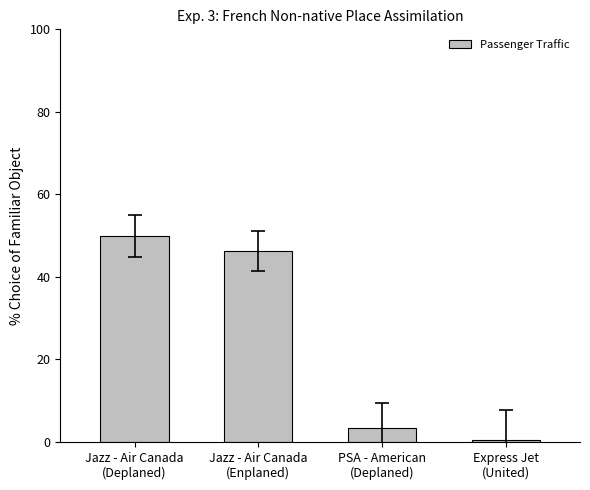

List the labels in order of value, smallest first.

Express Jet
(United), PSA - American
(Deplaned), Jazz - Air Canada
(Enplaned), Jazz - Air Canada
(Deplaned)